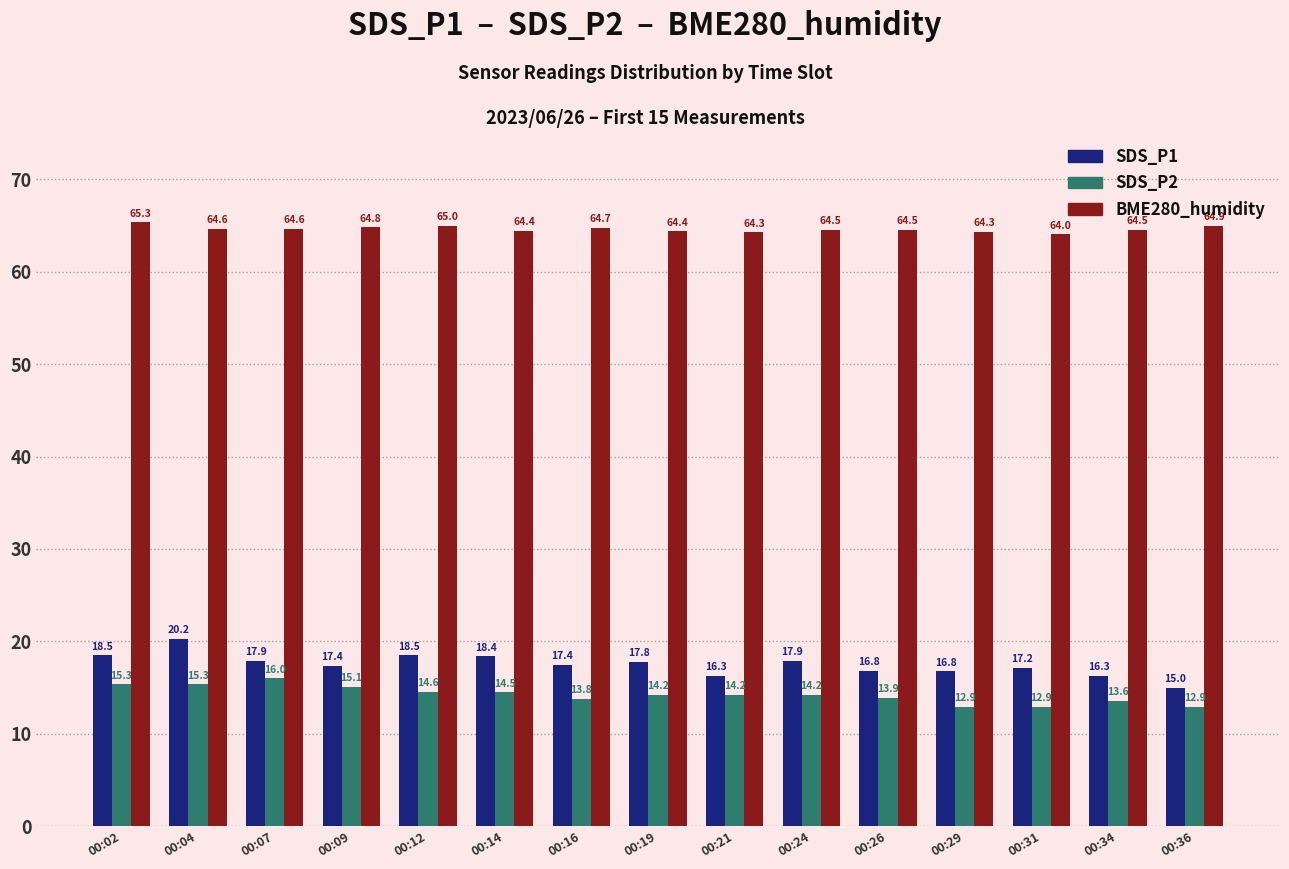

What is the minimum value shown in the chart?

12.9